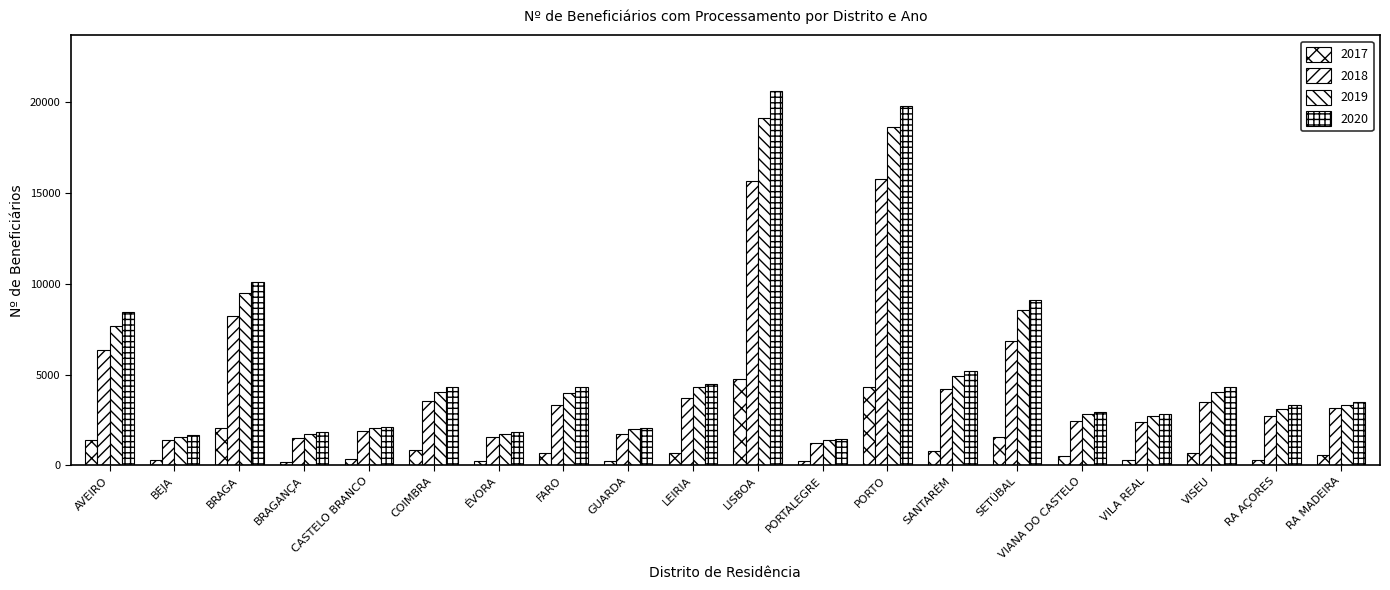

How many values in the 2018 series are below 3309?

10